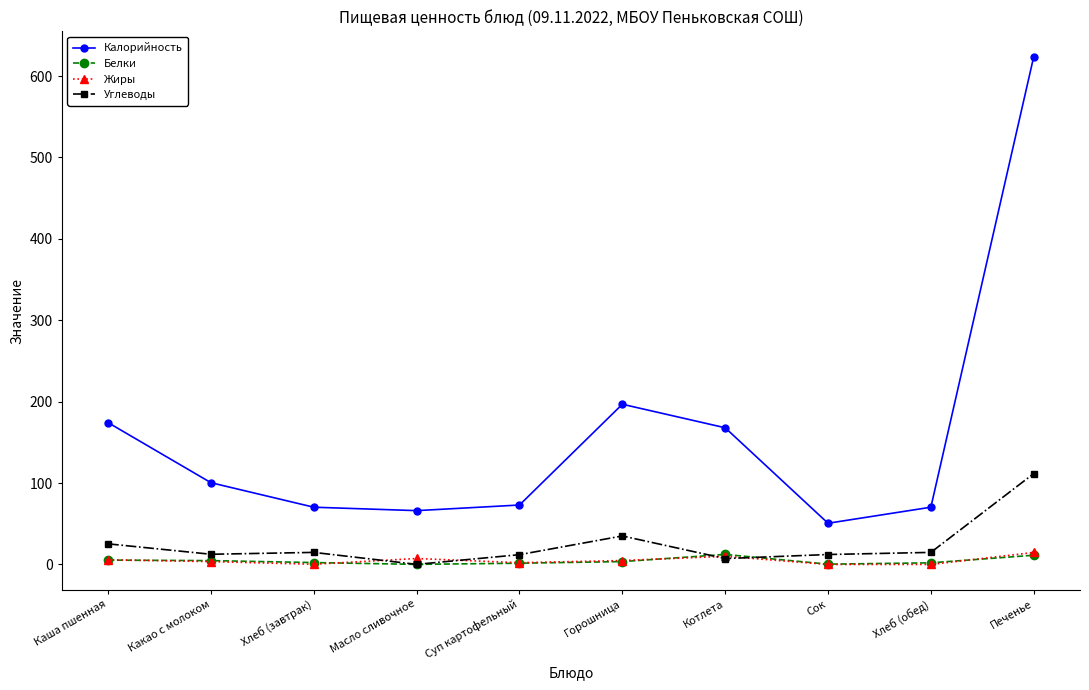

Which category has the highest value in the Углеводы series?

Печенье